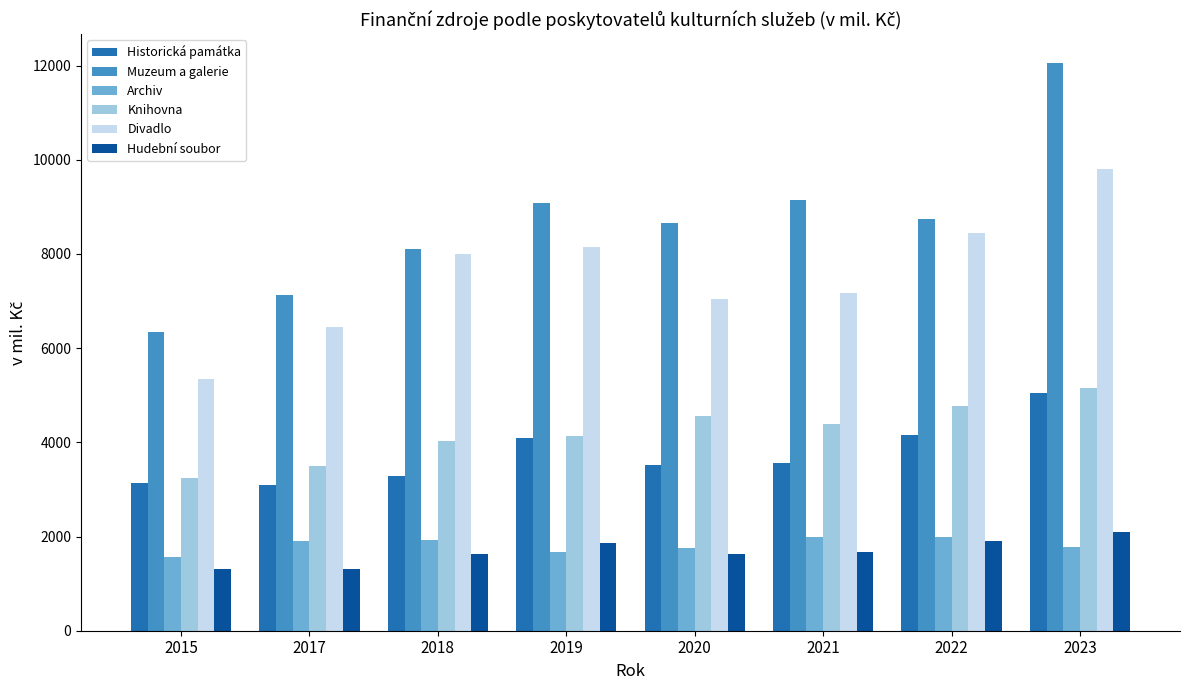

How many values in the Knihovna series exceed 4397?

4